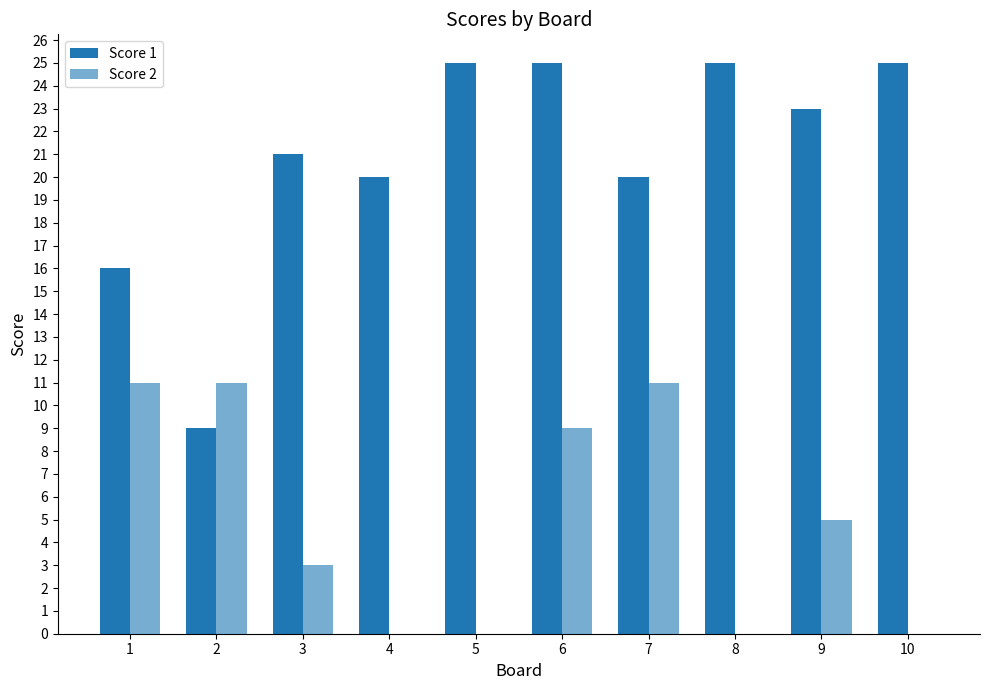

How many groups of bars are there?

10